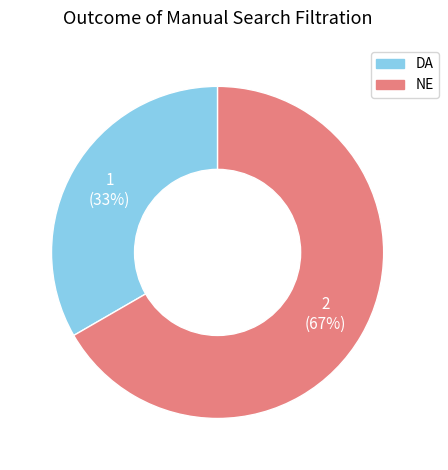

To the nearest percent, what is the average slice percentage?

50%